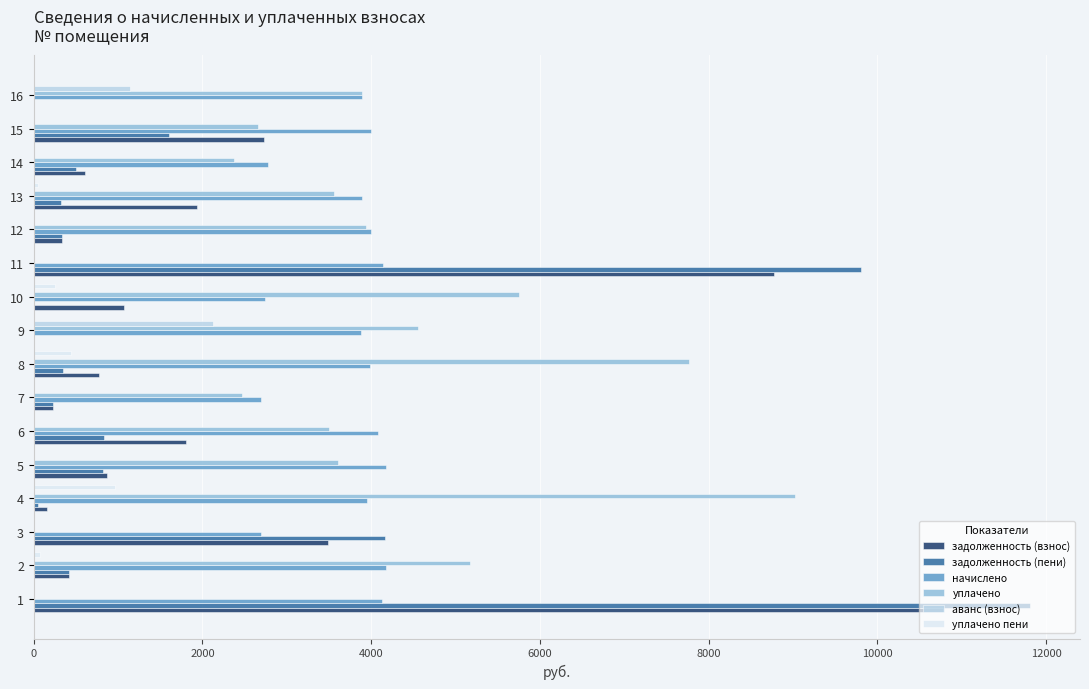

What is the sum of the задолженность (пени) values at 8 and 11?

10150.3